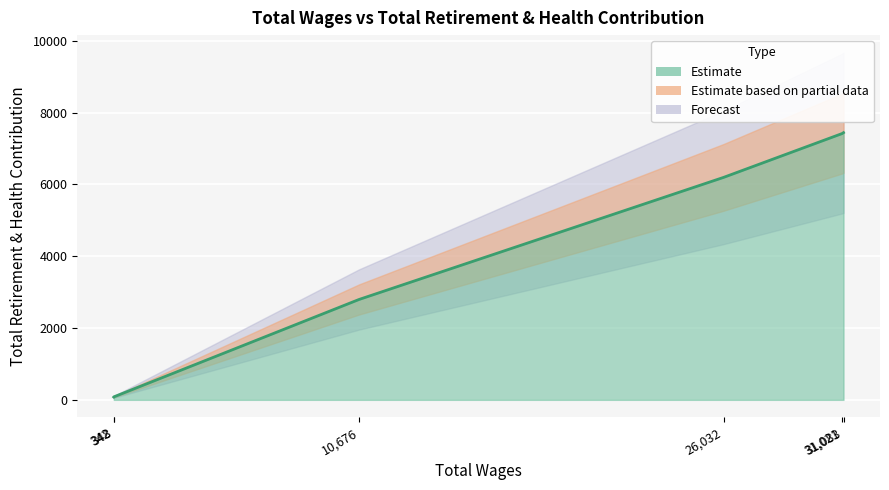

True or false: there are more than 0 points higher than both neighbors.

False